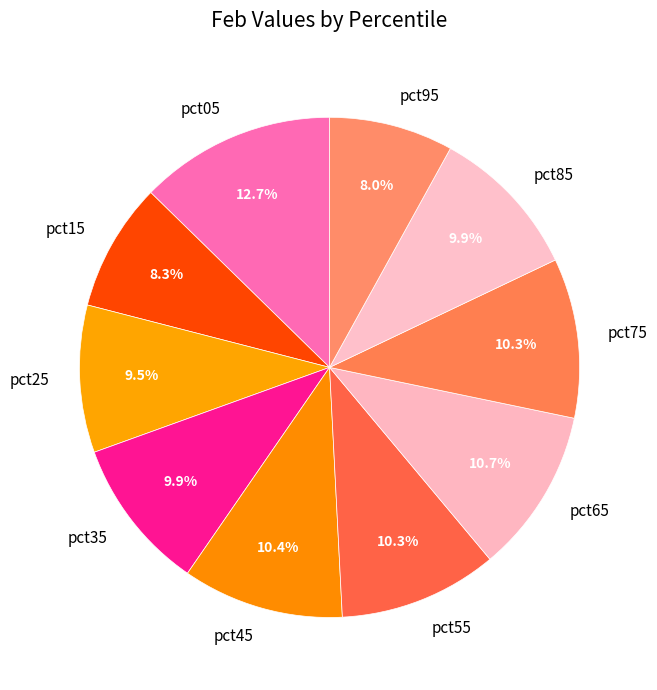

What is the ratio of the value at pct05 to the value at pct35?

1.3